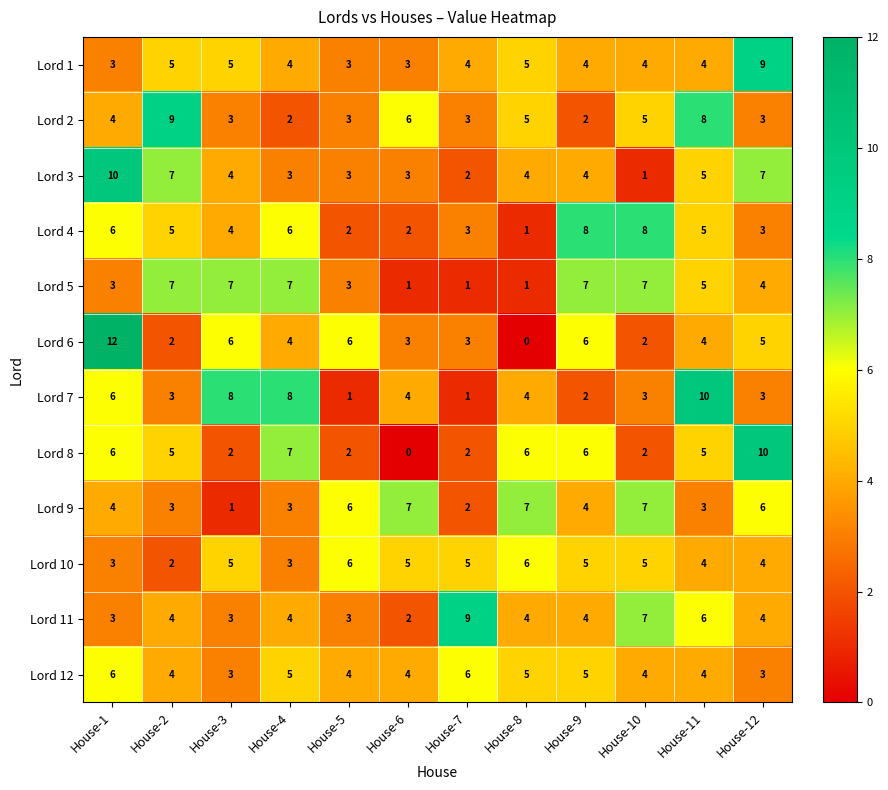

The value of Lord 10 at House-1 is 2. True or false?

False